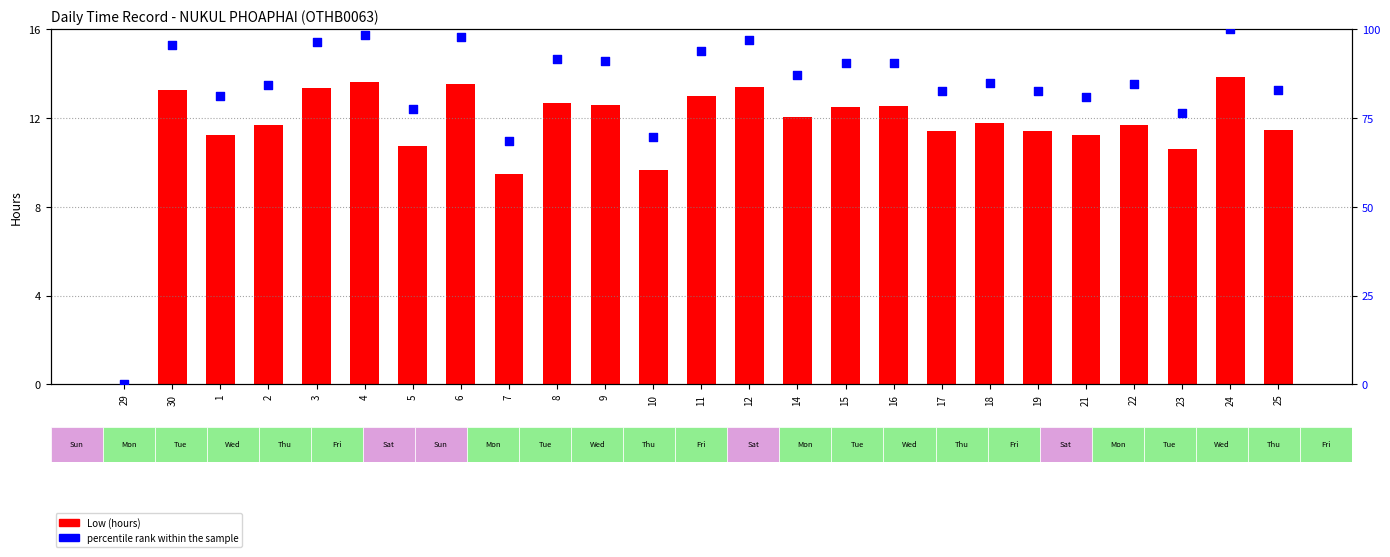

At how many categories does at least one series exceed 39?

24